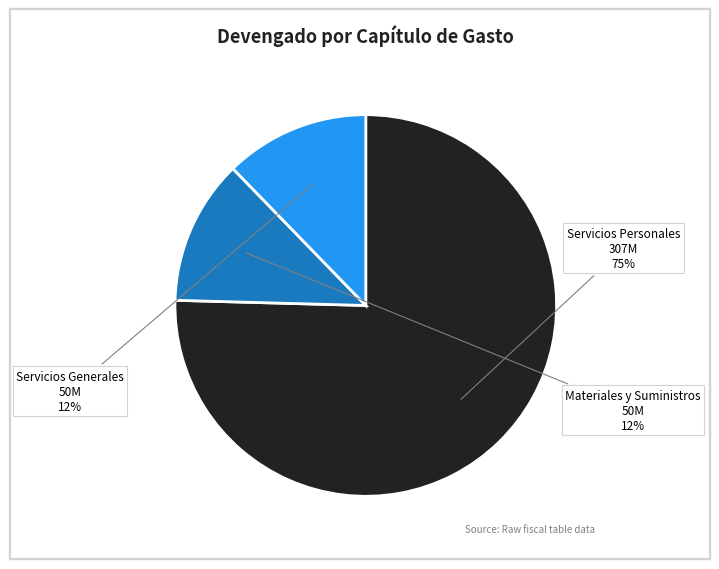

What is the largest slice in the pie chart?

Servicios Personales